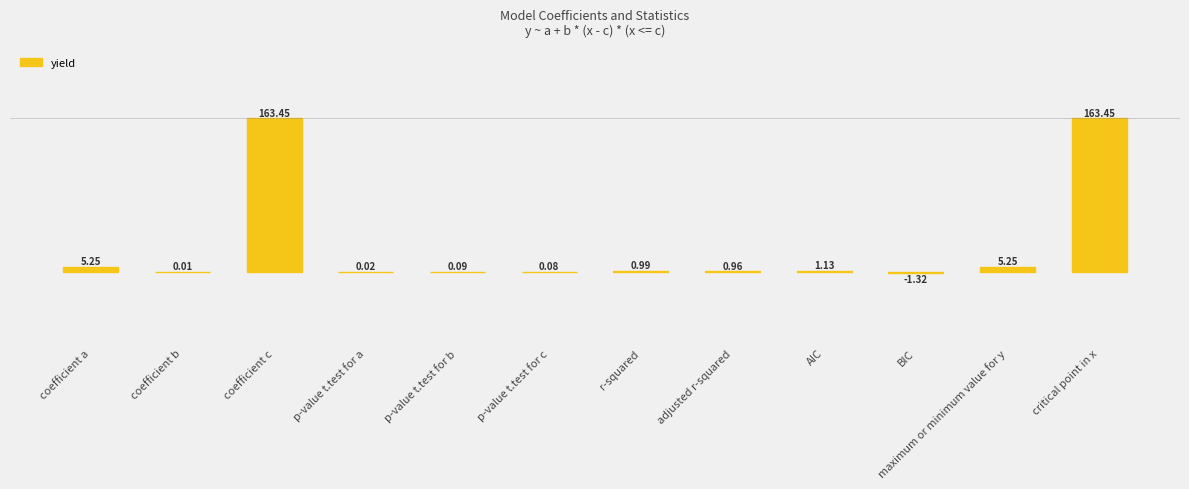

What is the difference between the values at adjusted r-squared and coefficient c?

162.5